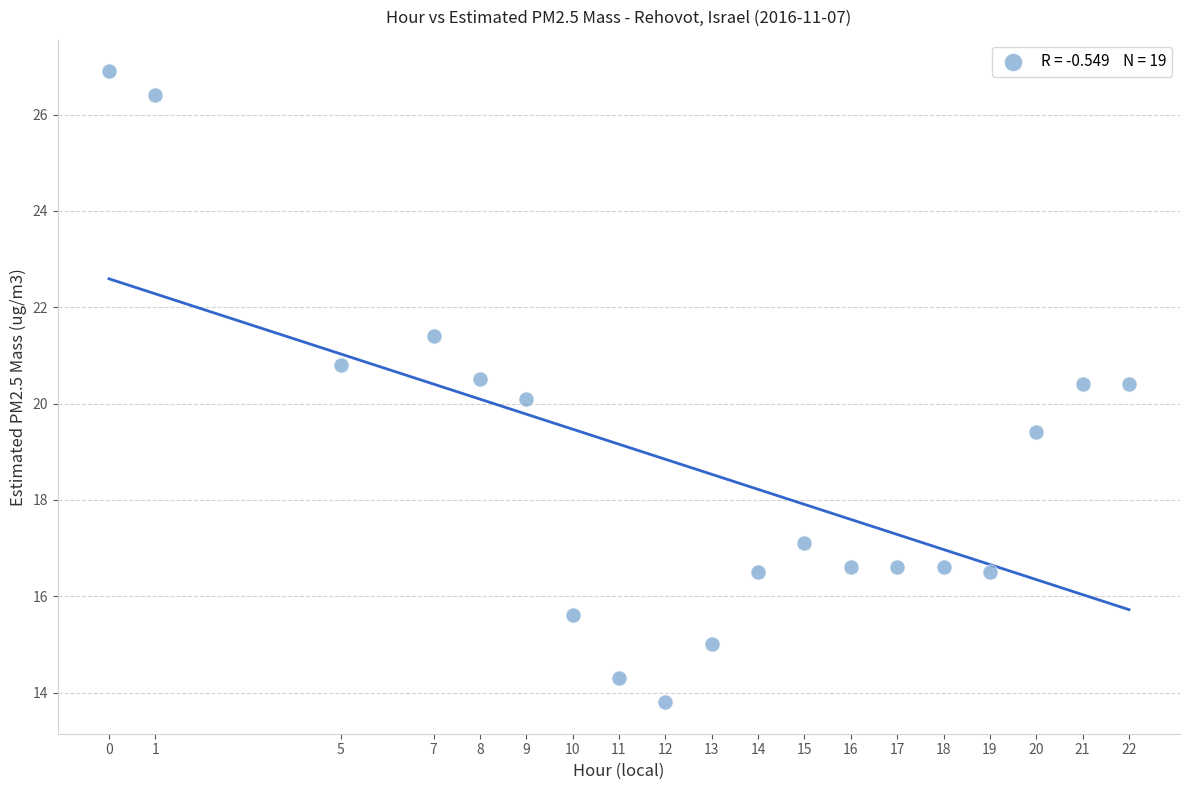

What is the range of Y values (max minus min)?

13.1